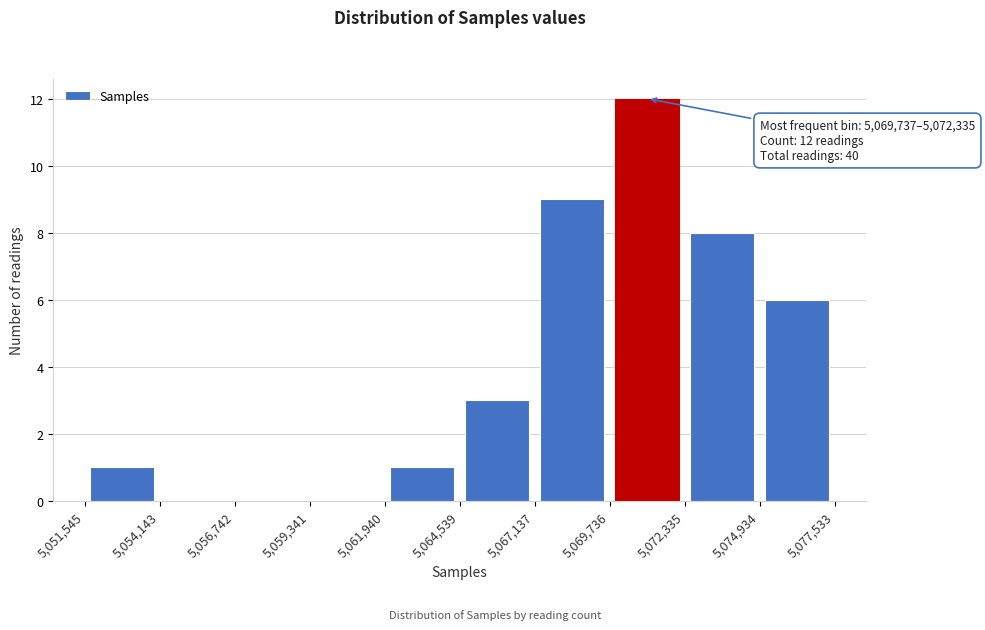

Over which range of the x-axis is the bar tallest?

5,069,736 to 5,072,335